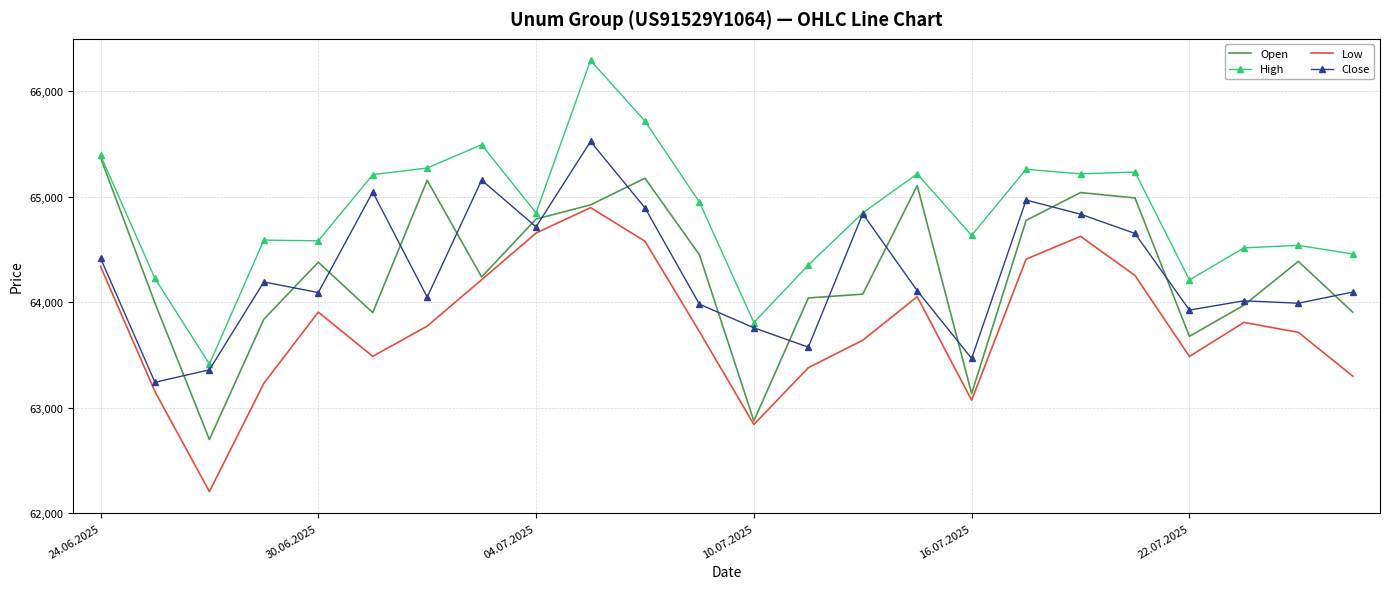

What are all the series names shown in the legend?

Open, High, Low, Close